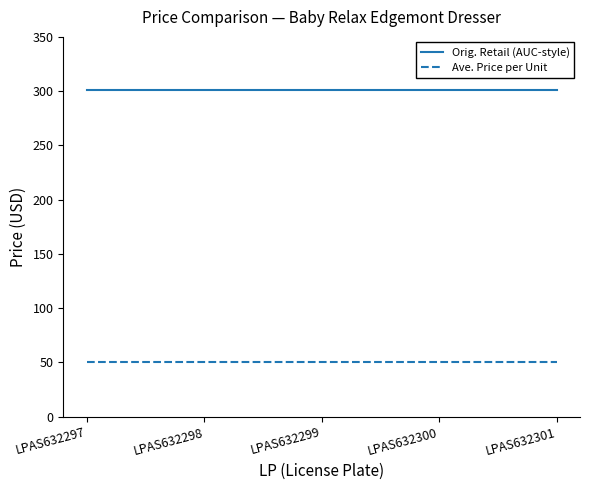

Rank the series by their average value, from lowest to highest.

Ave. Price per Unit, Orig. Retail (AUC-style)